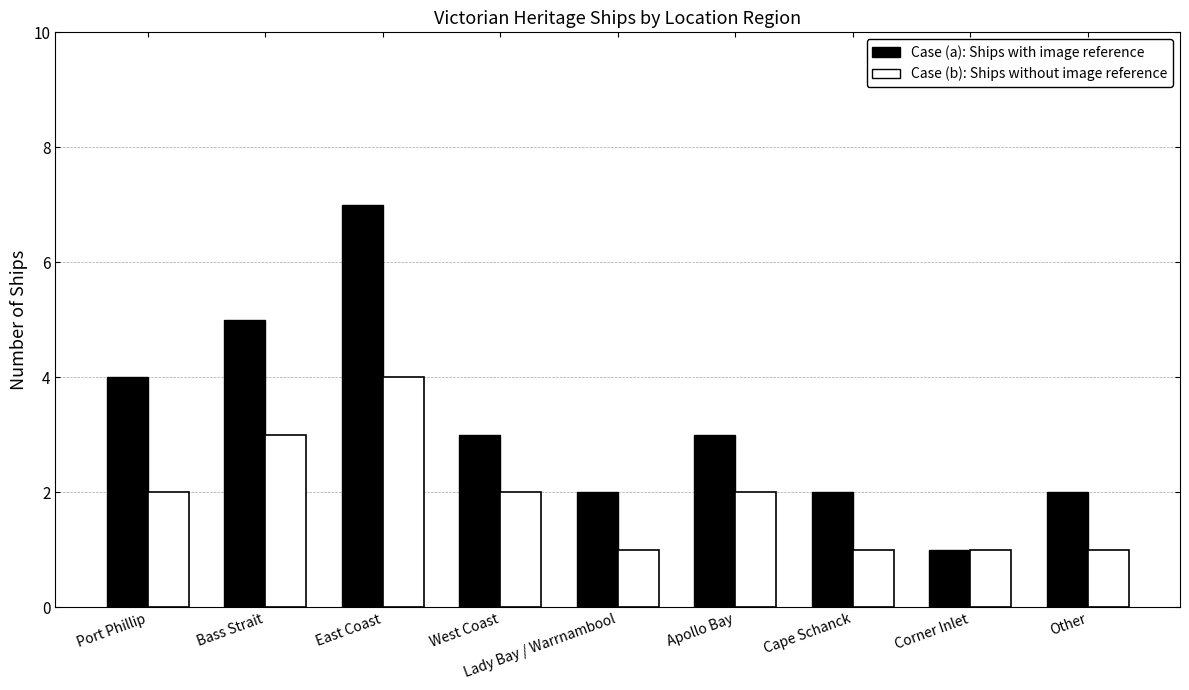

What is the maximum value shown in the chart?

7